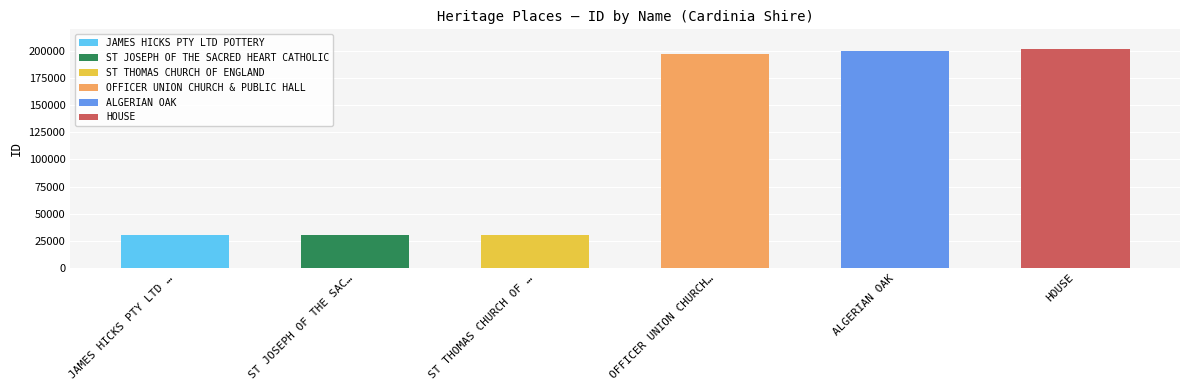

What is the change in value from JAMES HICKS PTY LTD POTTERY to ALGERIAN OAK?

+170209